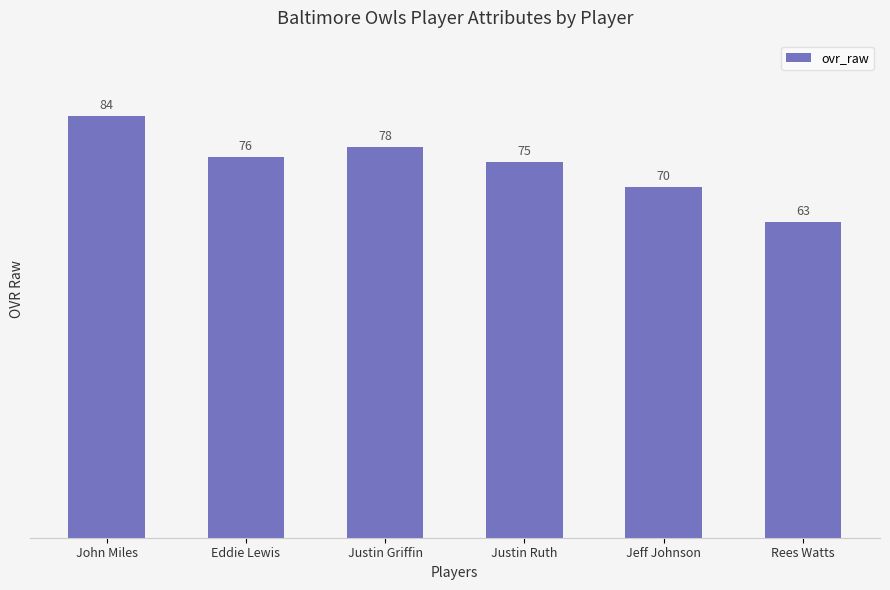

Reading left to right, transcribe all the data shown in this chart.

84	76	78	75	70	63